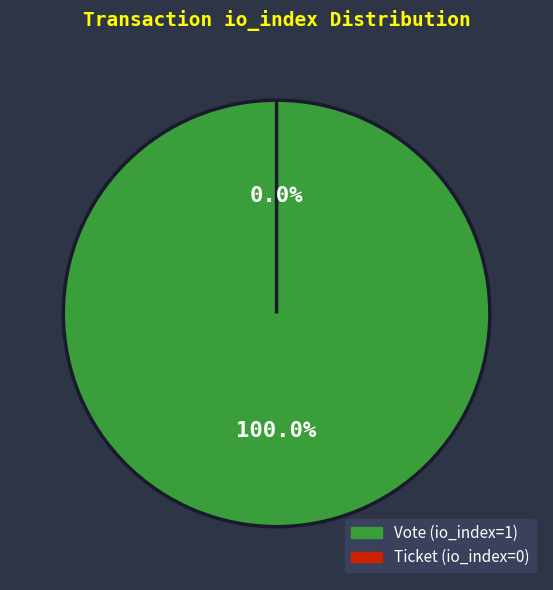

Does any single category account for the majority?

Yes